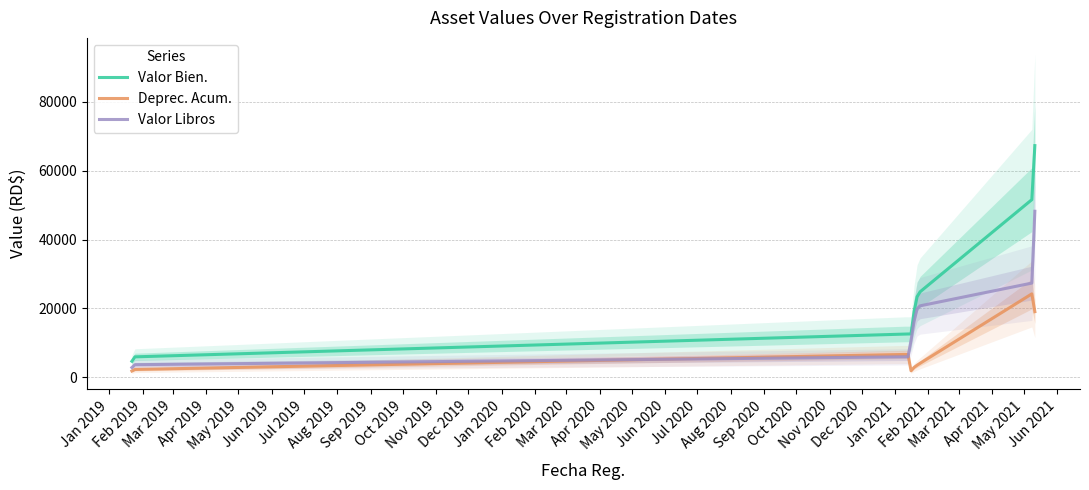

Which series has the largest range (max minus min)?

Valor Bien.